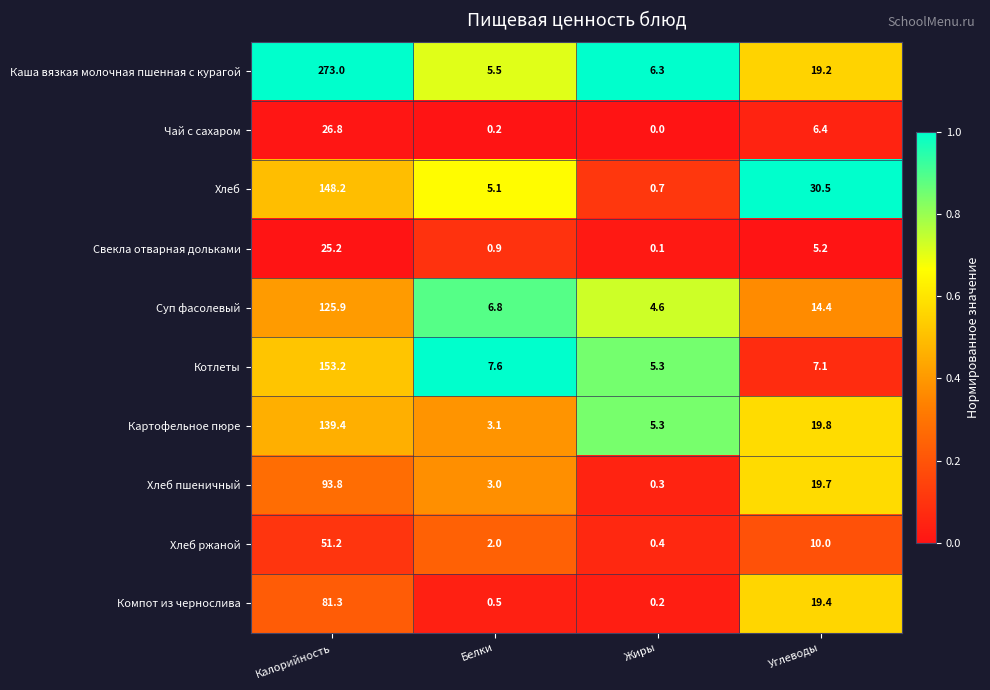

The value of Хлеб ржаной at Белки is 3.5. True or false?

False